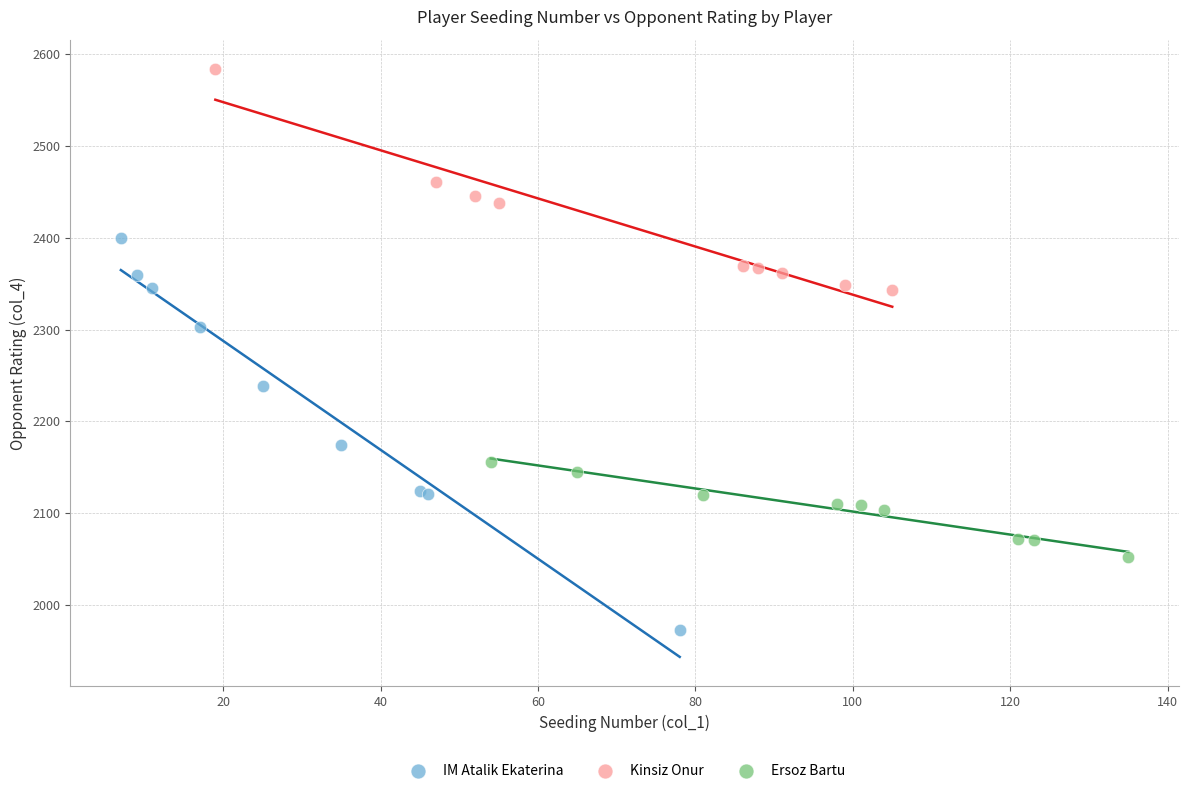

Which series contains the highest Y value?

Kinsiz Onur